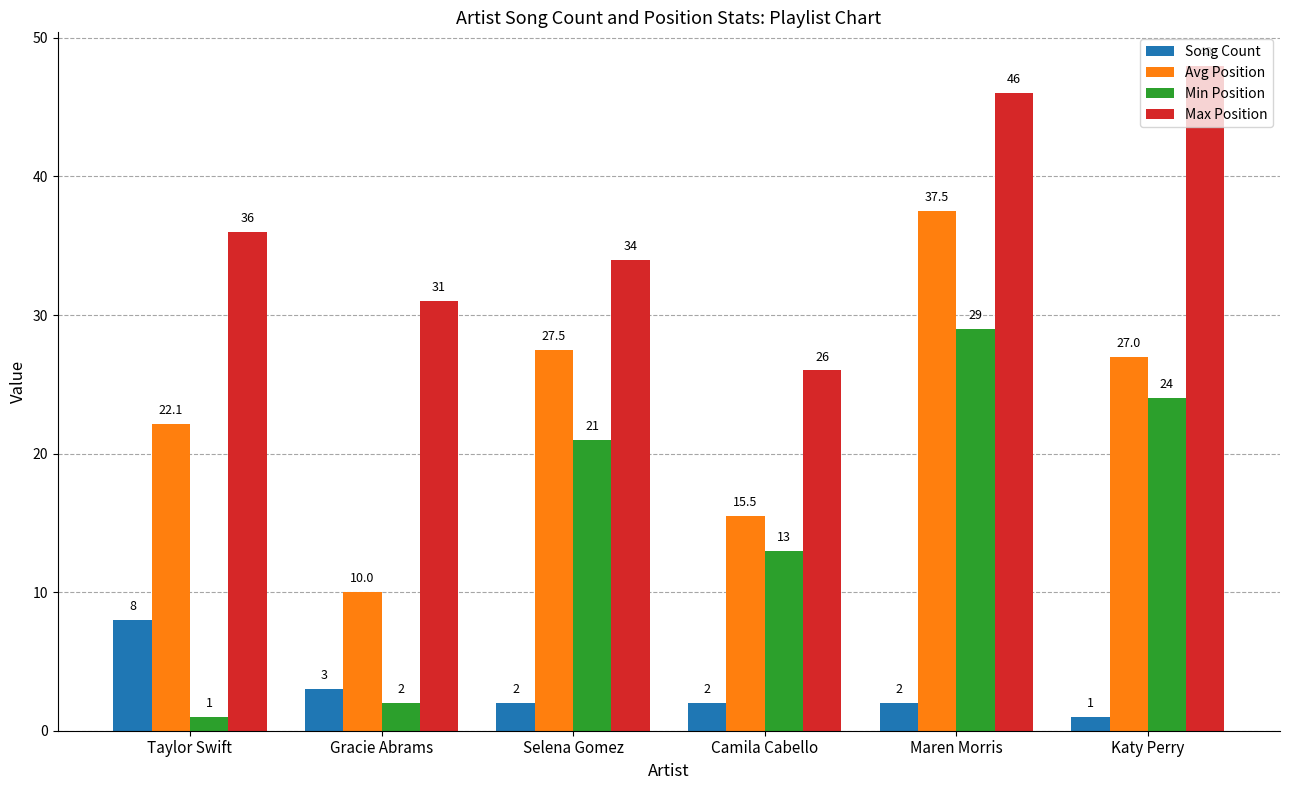

List the series in order of their peak value, highest first.

Max Position, Avg Position, Min Position, Song Count